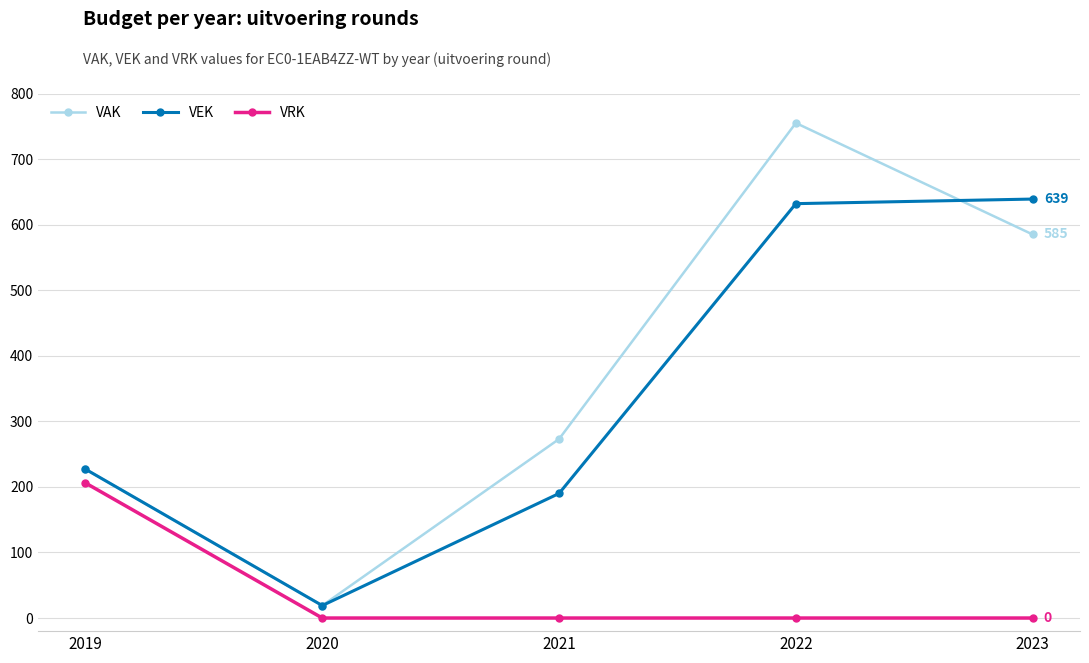

True or false: VRK and VAK intersect in this chart.

False